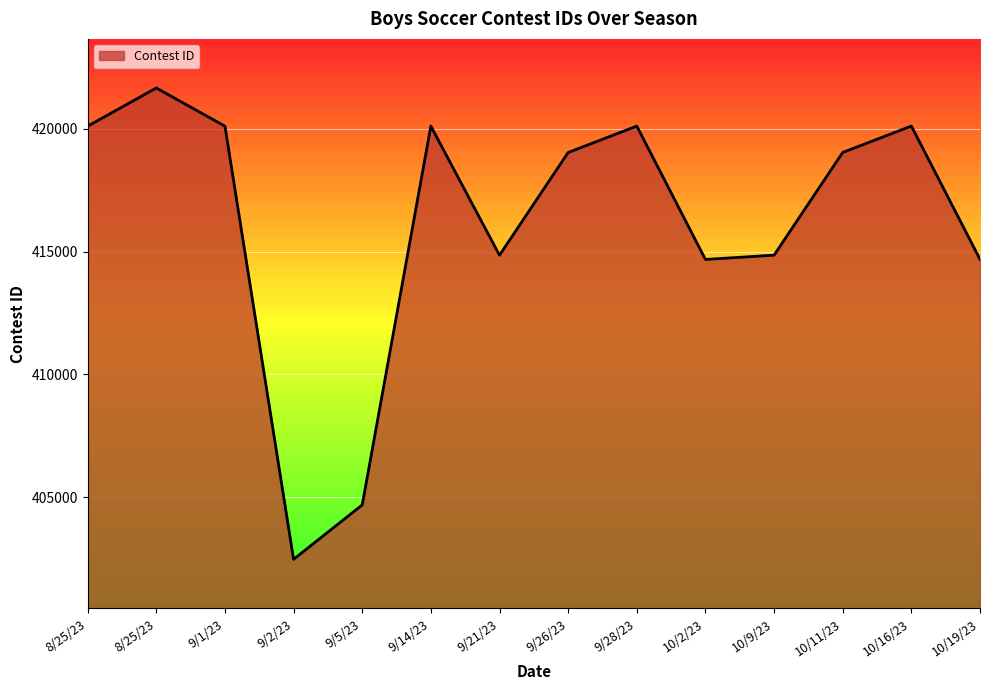

At which category does the chart reach its minimum across all series?

9/2/23